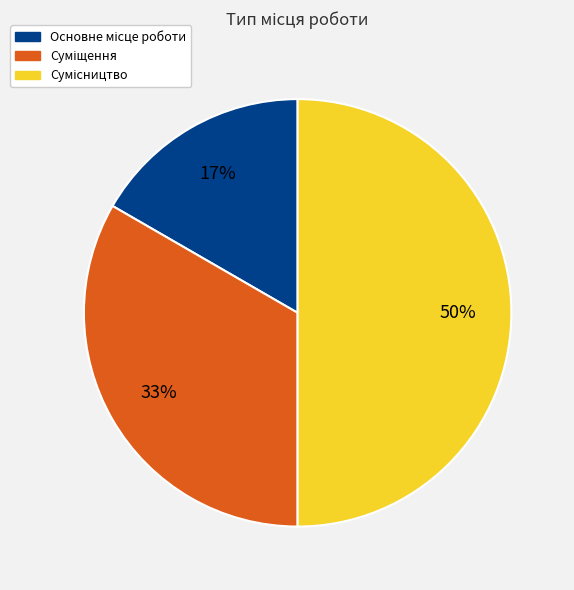

To the nearest percent, what is the average slice percentage?

33%